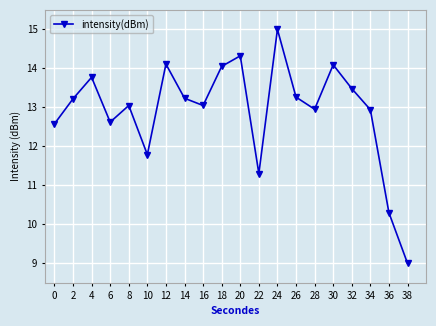

Count the number of values greater than 13.

12